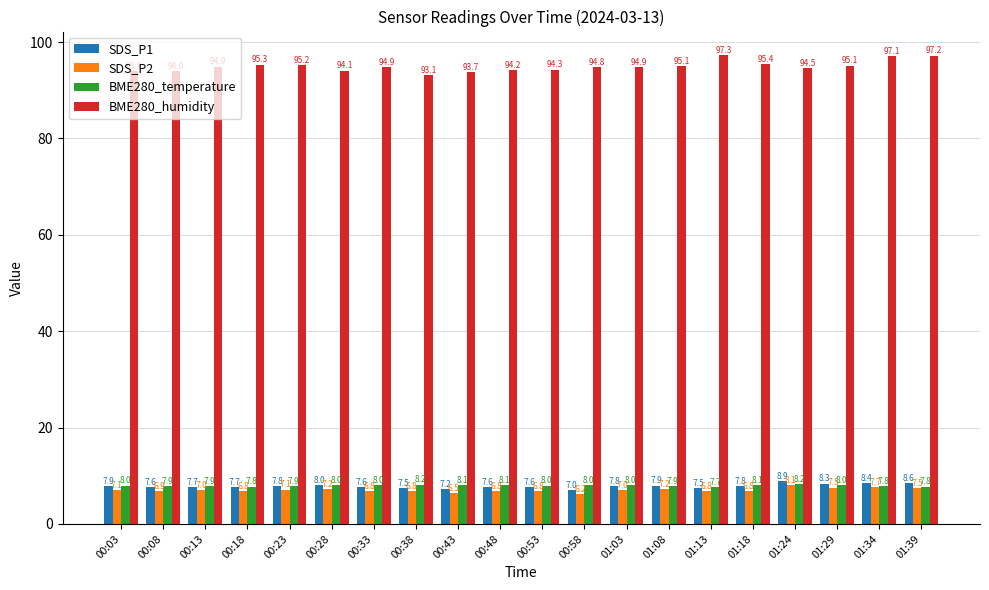

Which series has the widest spread of values?

BME280_humidity